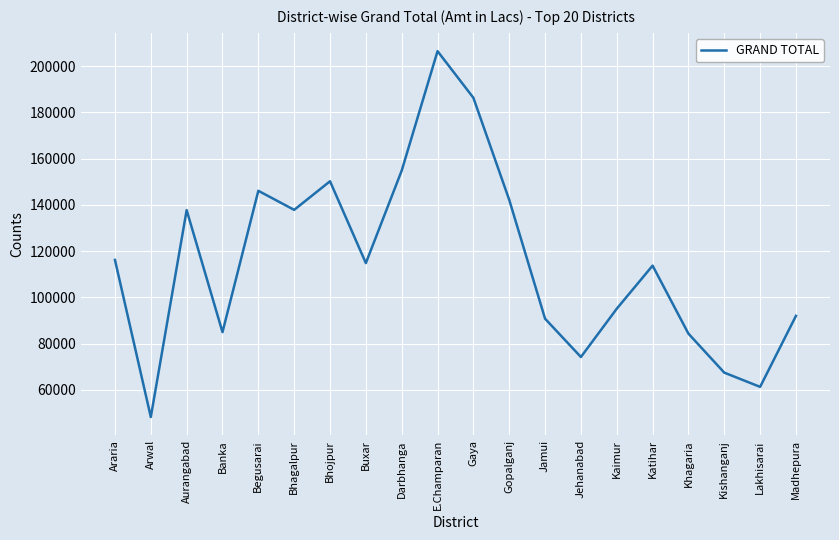

How many values are below 114809?

10